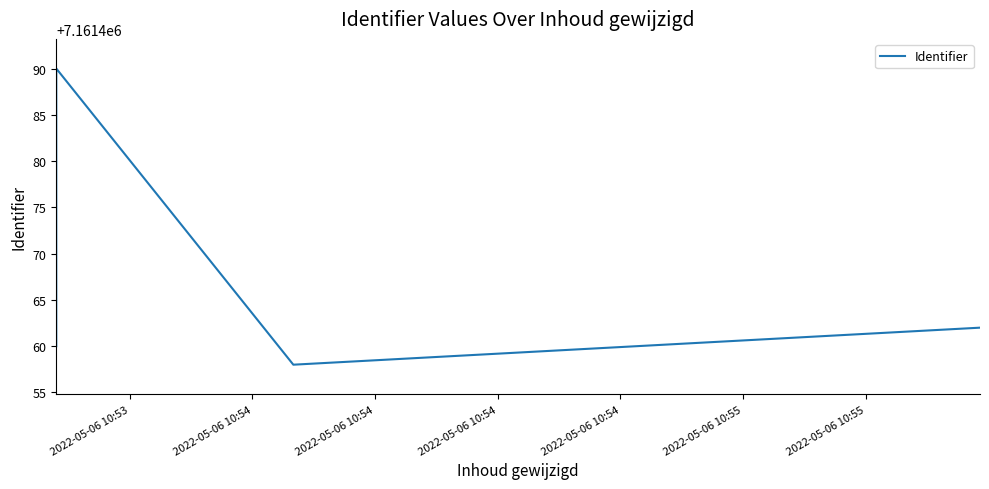

What is the ratio of the value at 2022-05-06 10:54 to the value at 2022-05-06 10:55?

1.0